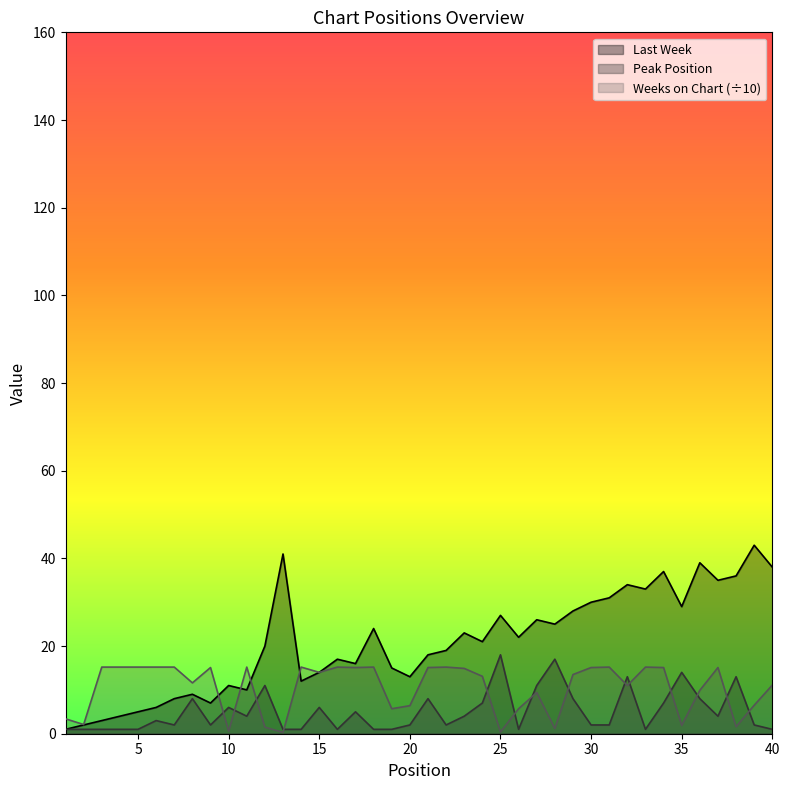

Read the Weeks on Chart value at 38.

1.6